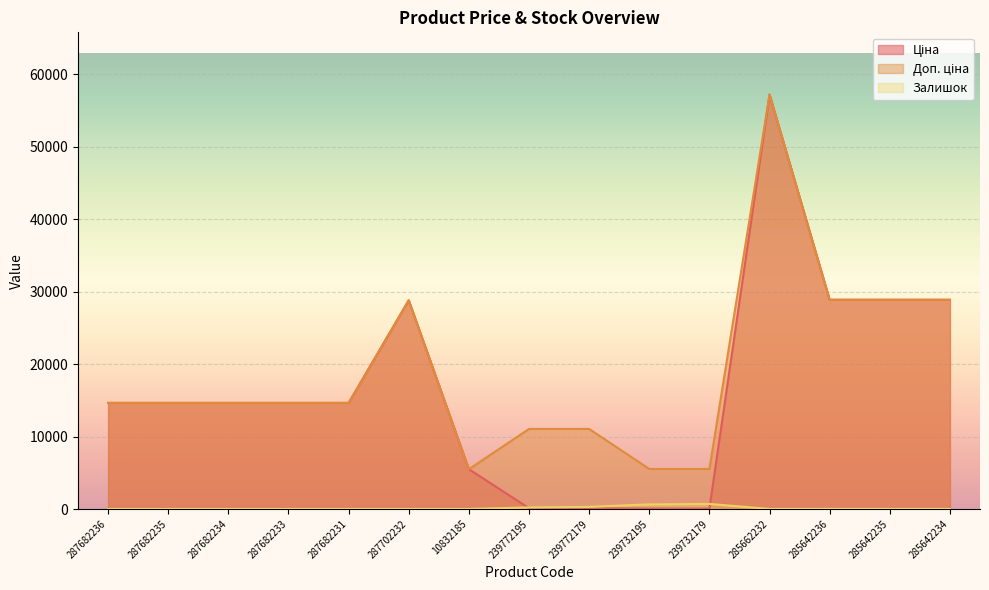

What is the sum of all Доп. ціна values?

284639.4